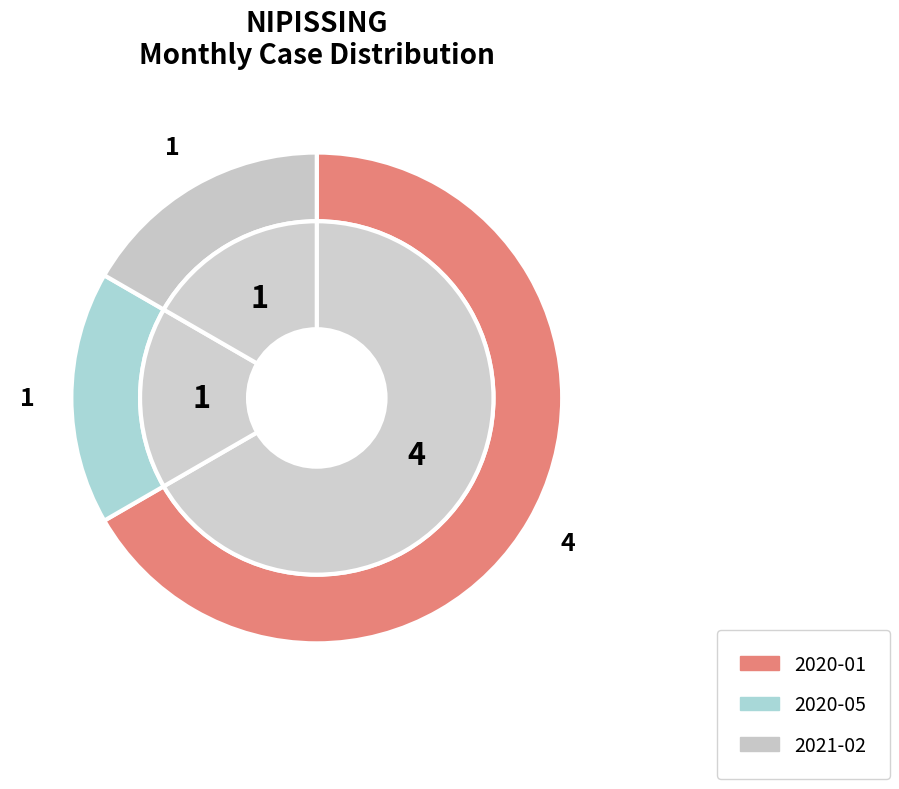

What is the largest slice in the pie chart?

2020-01